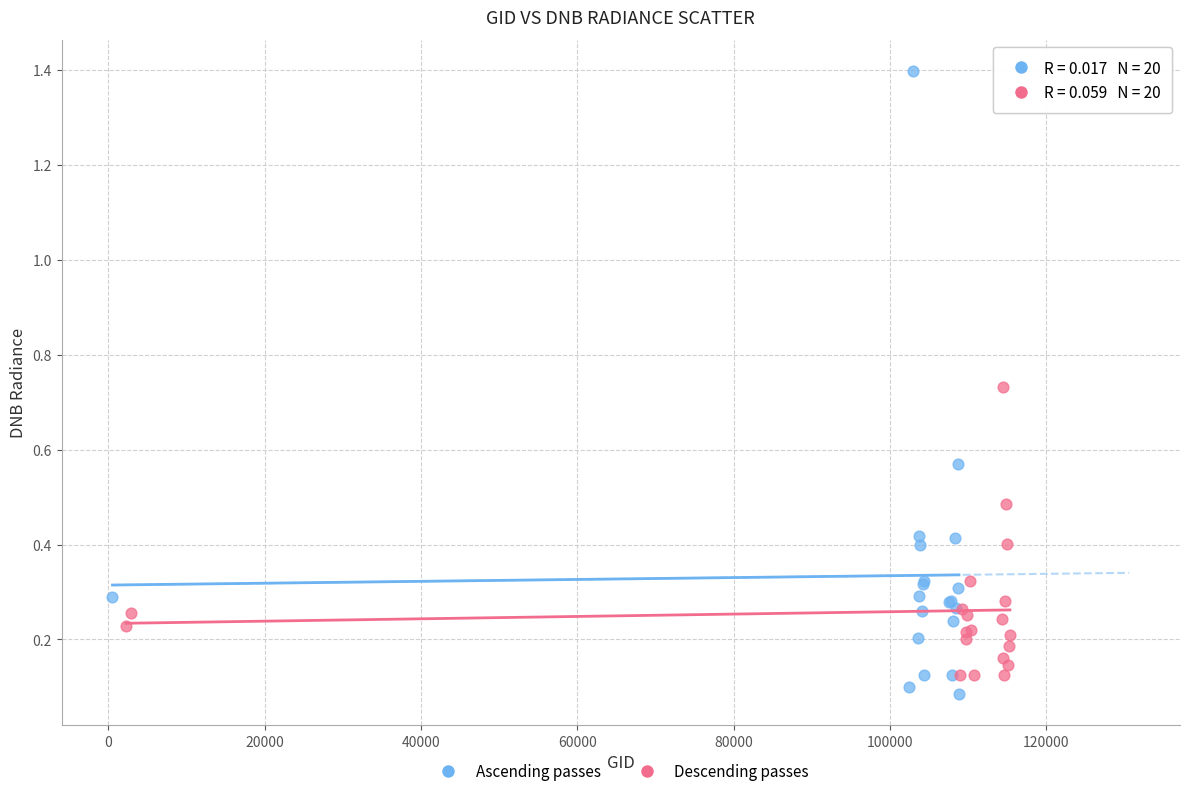

What are all the series names shown in the legend?

Ascending passes, Descending passes